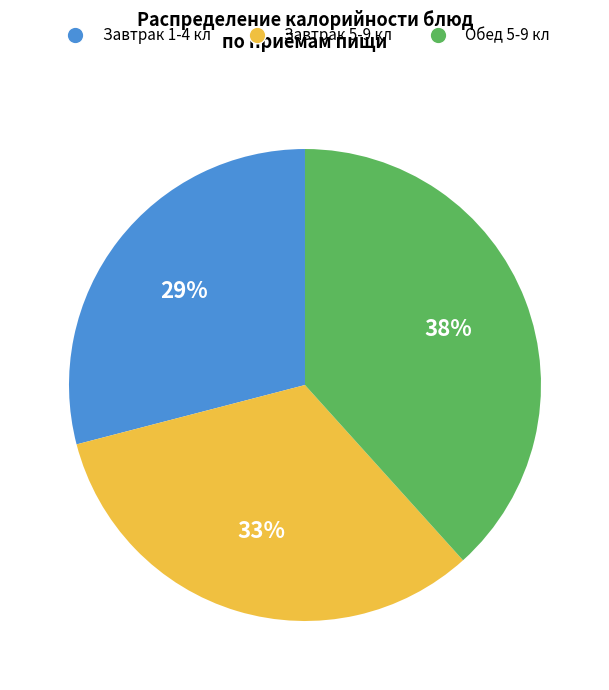

To the nearest percent, what is the average slice percentage?

33%